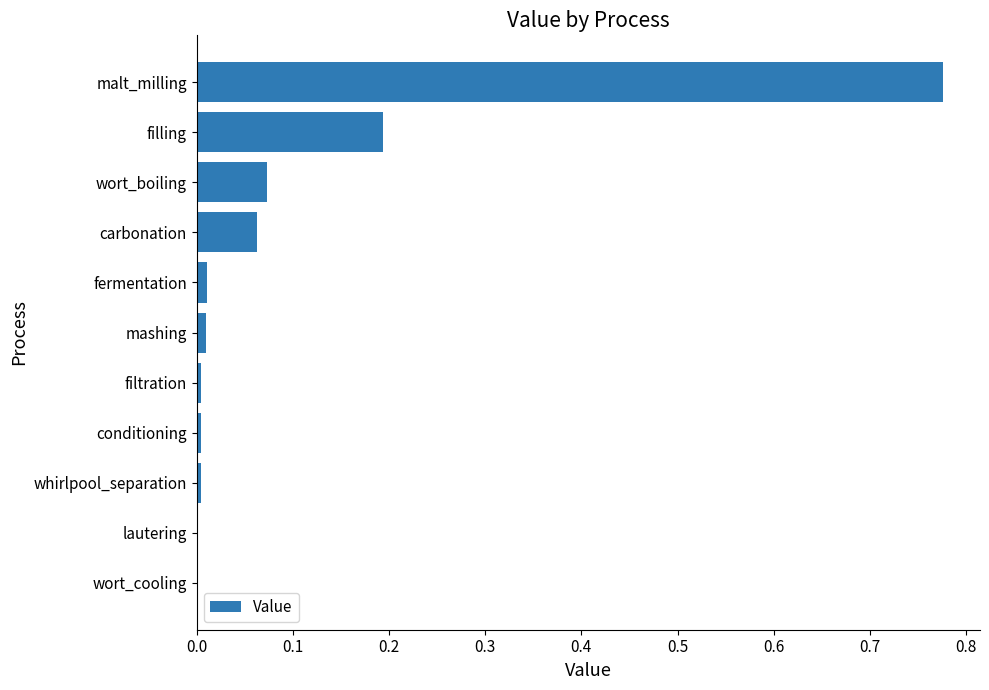

What is the sum of all values?

1.1